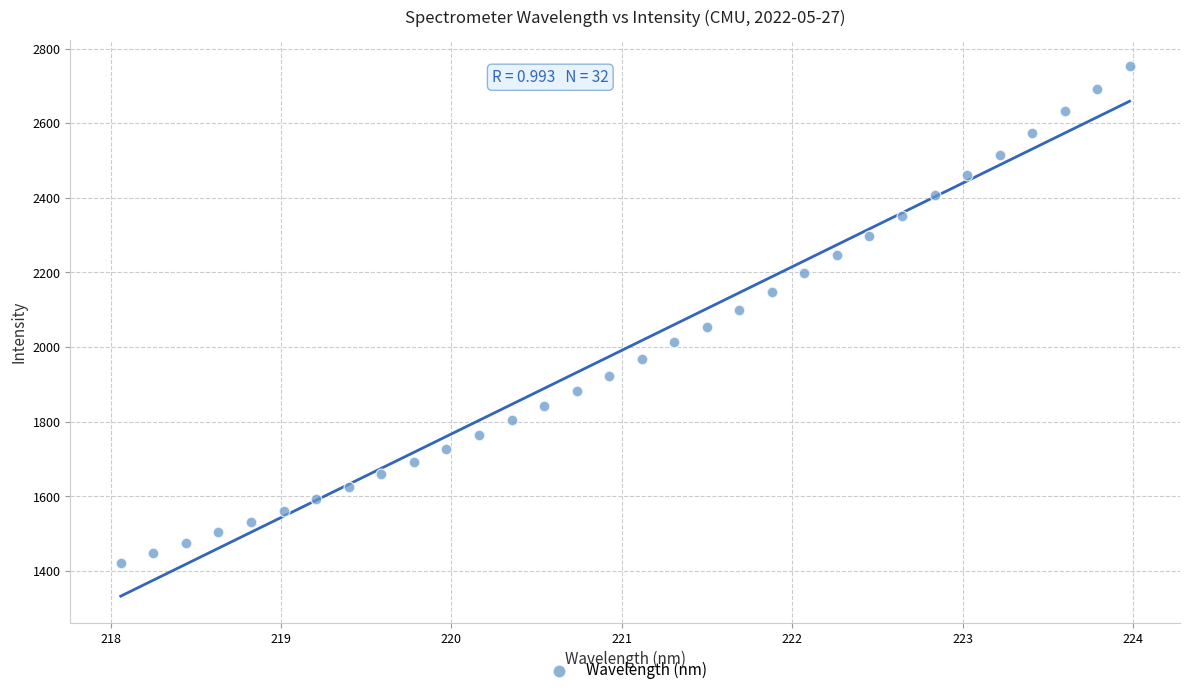

What is the range of X values (max minus min)?

5.9